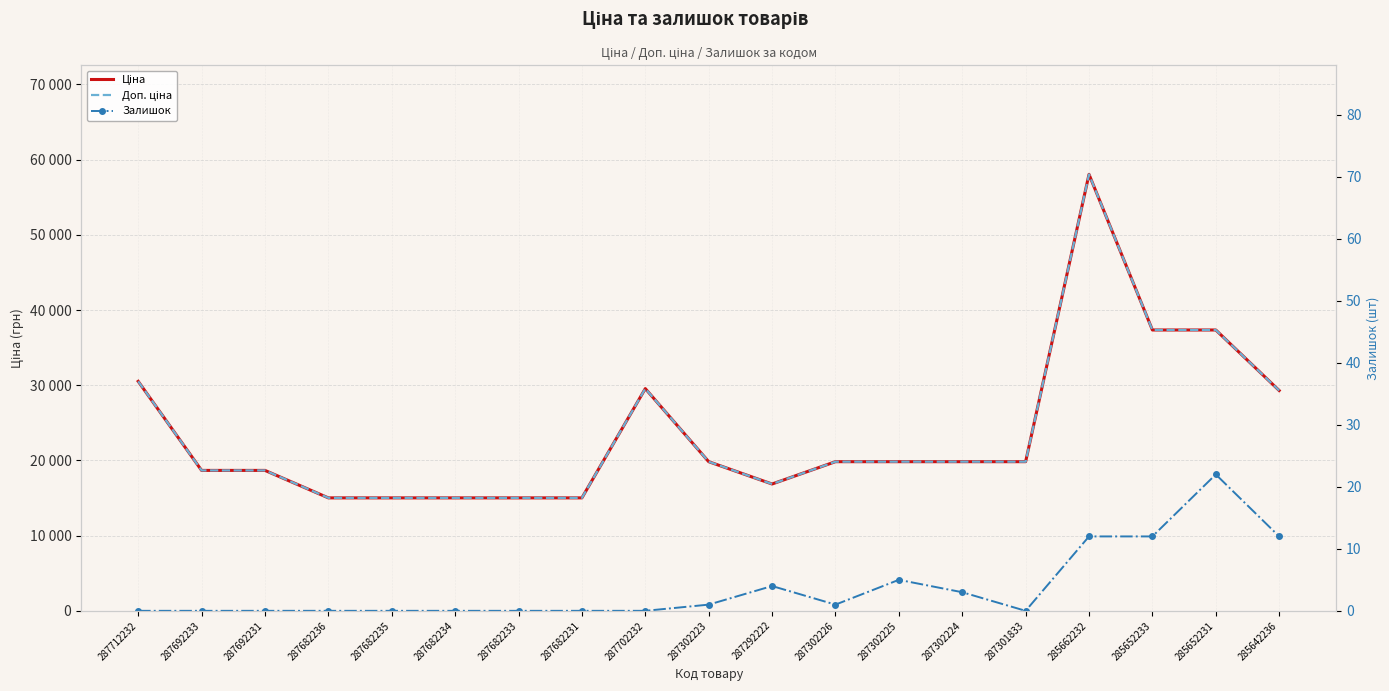

What is the difference between the Доп. ціна values at 287682236 and 287302225?

4811.9